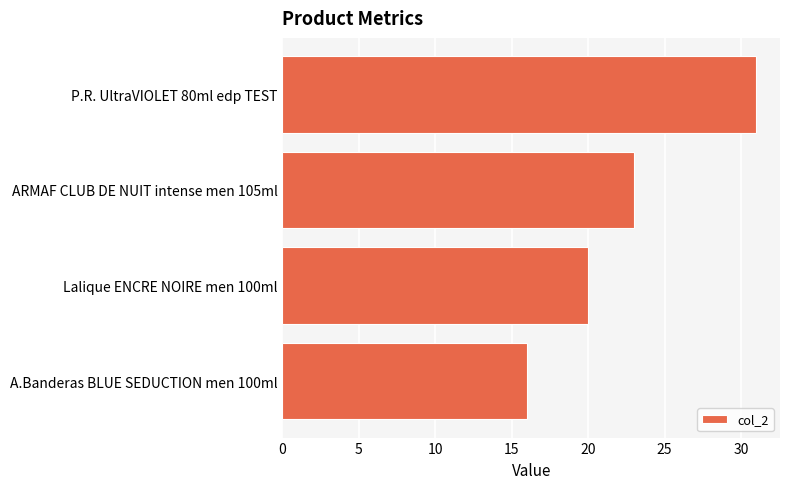

Between A.Banderas BLUE SEDUCTION men 100ml and Lalique ENCRE NOIRE men 100ml, which is larger?

Lalique ENCRE NOIRE men 100ml